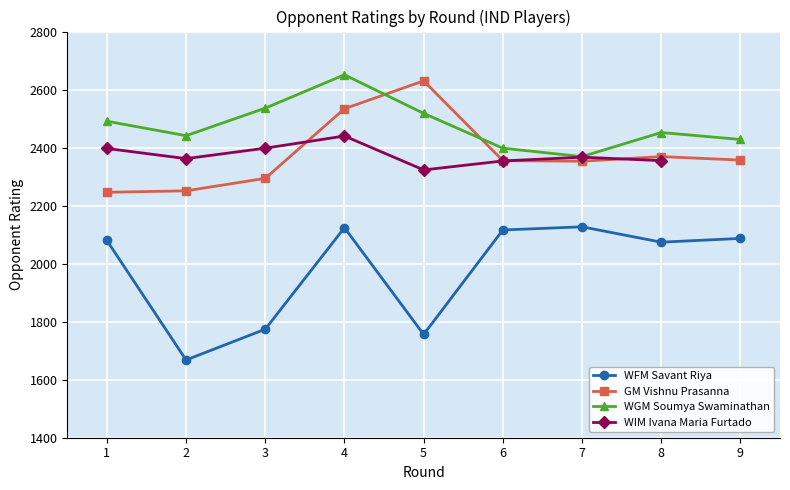

How many times do WGM Soumya Swaminathan and GM Vishnu Prasanna cross each other?

2